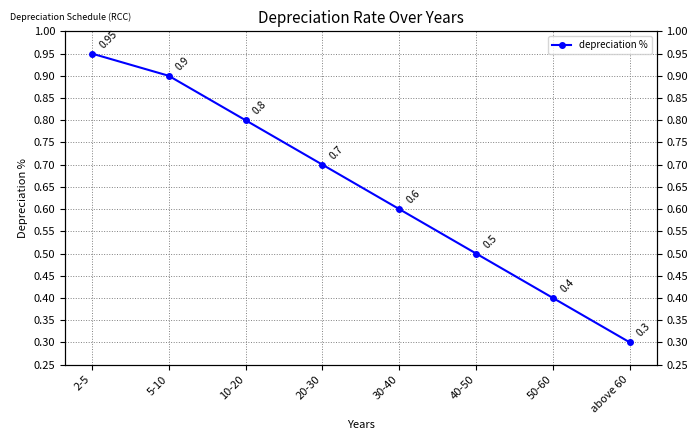

What is the label of the 5th point from the right?

20-30